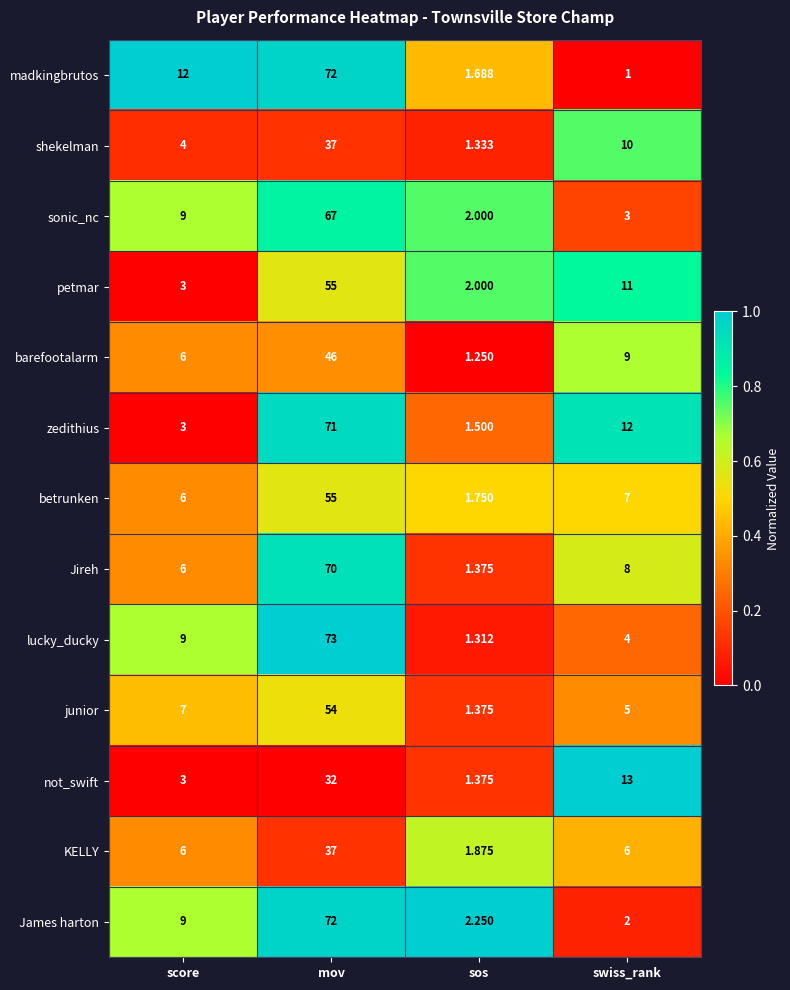

Which series has the largest total across all categories?

zedithius